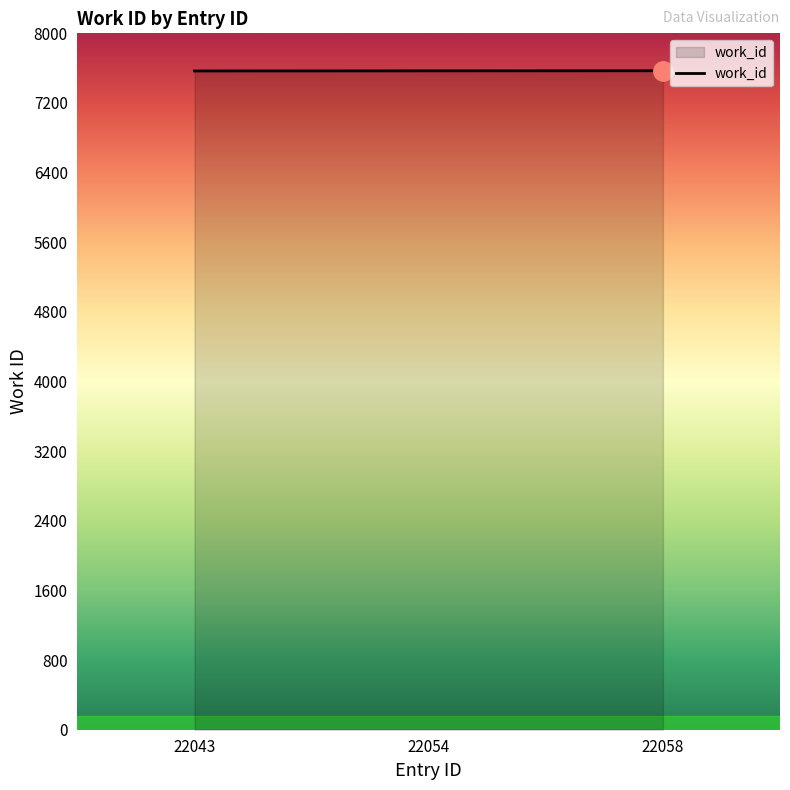

What is the sum of all values?

22707